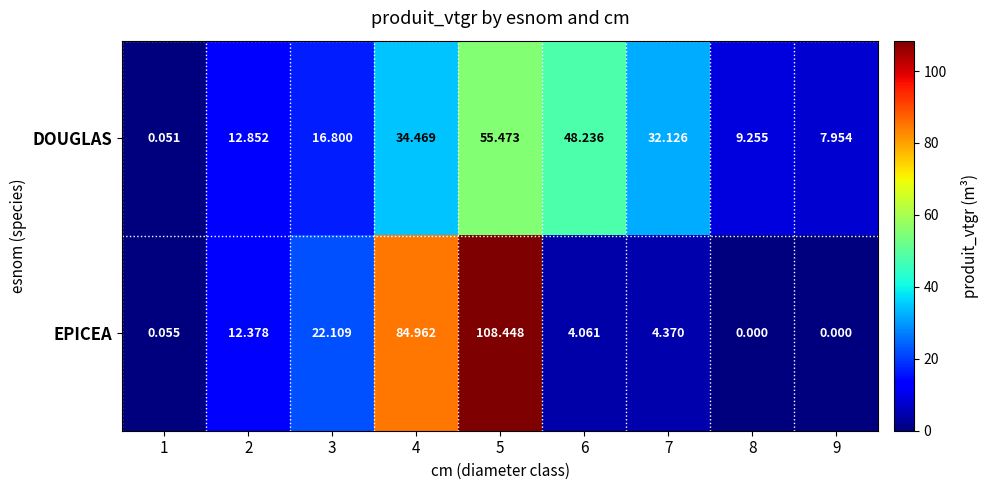

Which series has the widest spread of values?

EPICEA